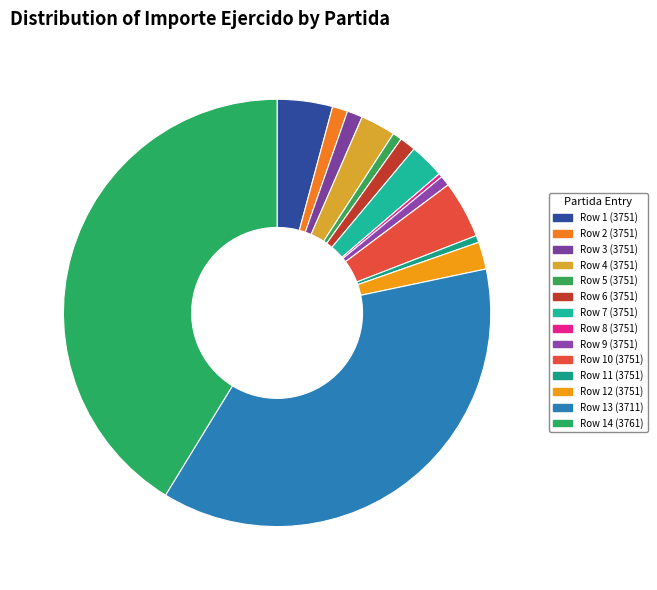

To the nearest percent, what is the average slice percentage?

7%